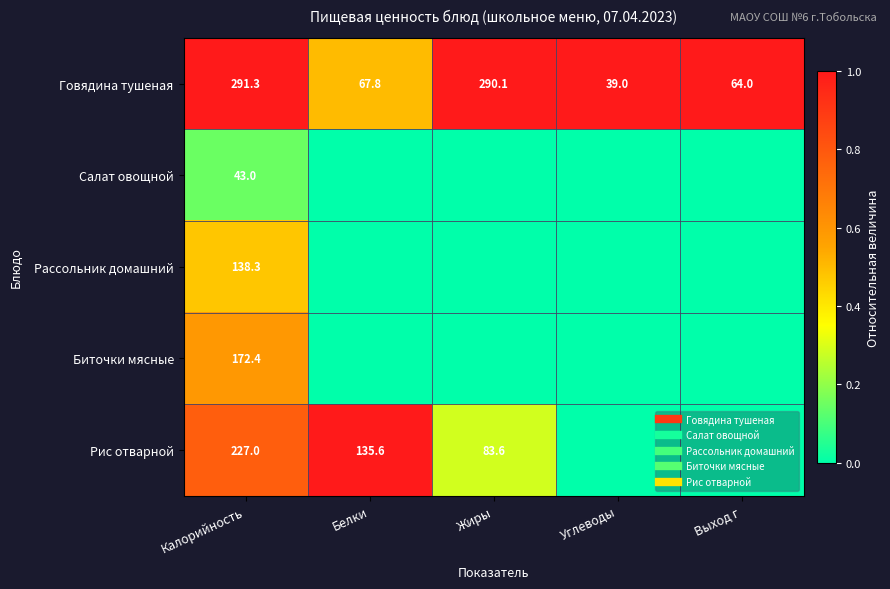

The Говядина тушеная series shows 1.0 at Углеводы. True or false?

True